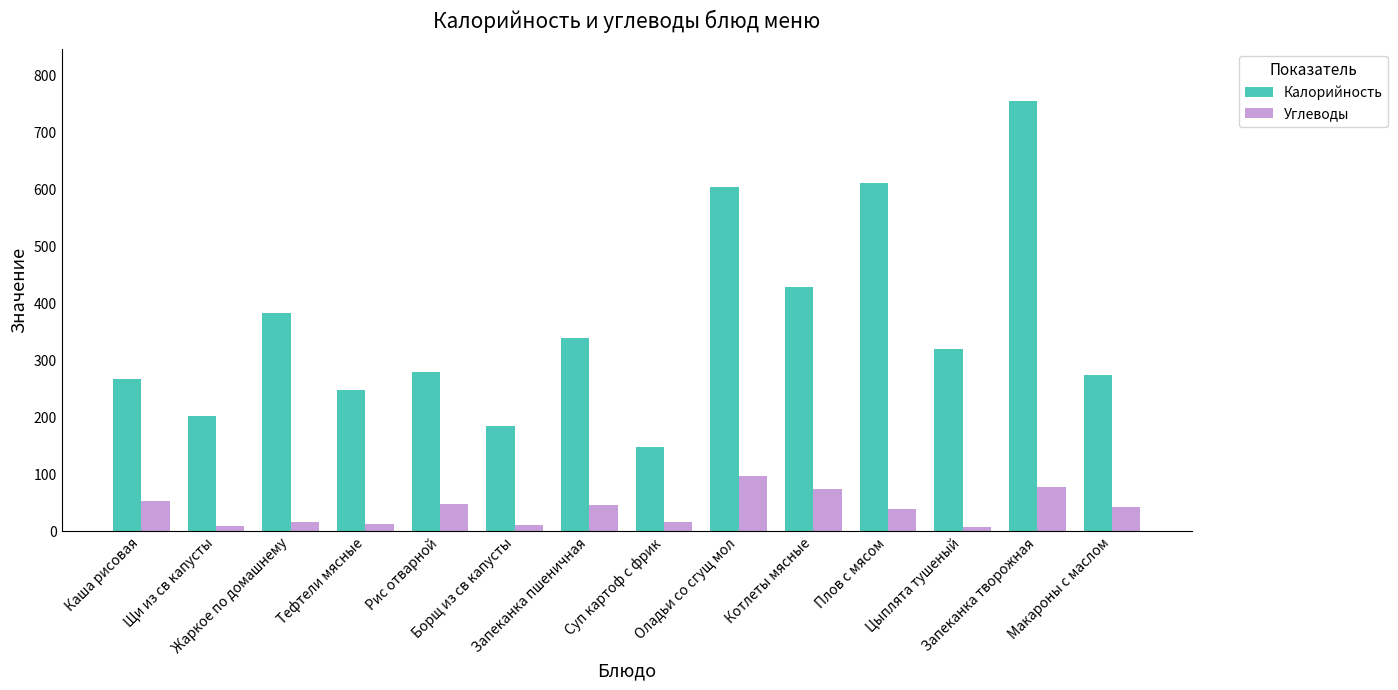

Are the bars grouped side by side (vs. stacked)?

Yes